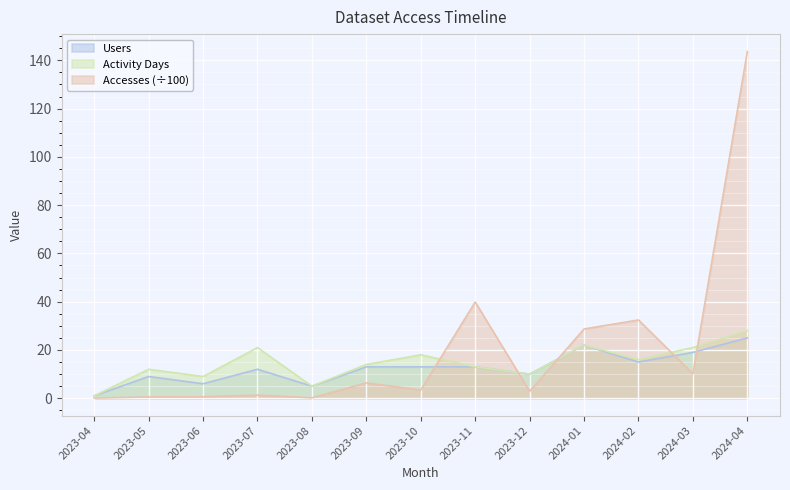

Rank the series by their maximum value, from highest to lowest.

Accesses (÷100), Activity Days, Users